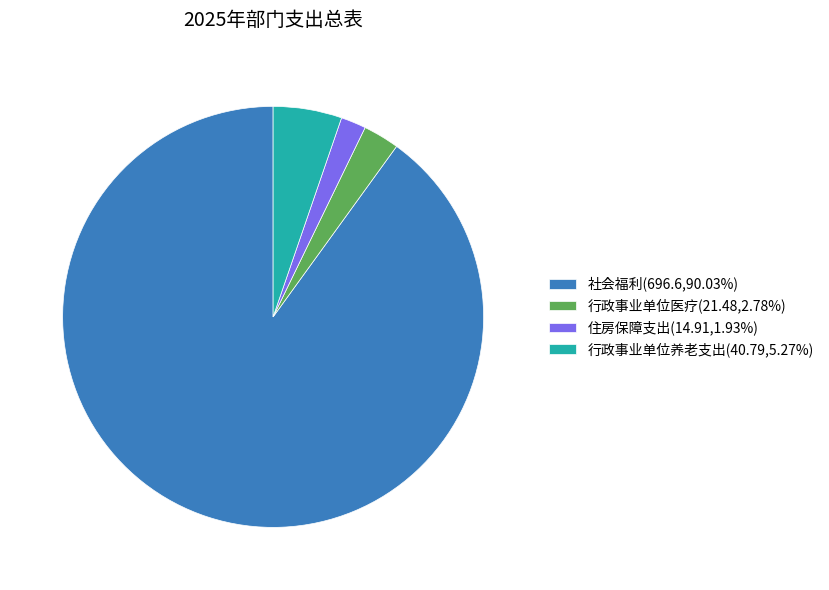

Is 社会福利 the majority of the pie?

Yes